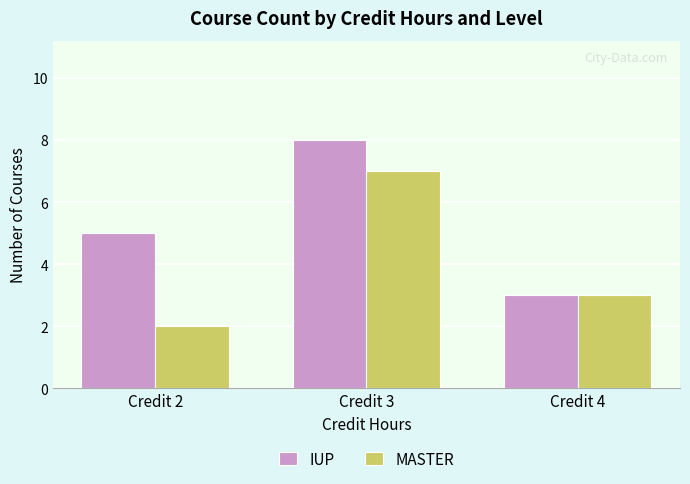

Which series changed the most between Credit 3 and Credit 4?

IUP